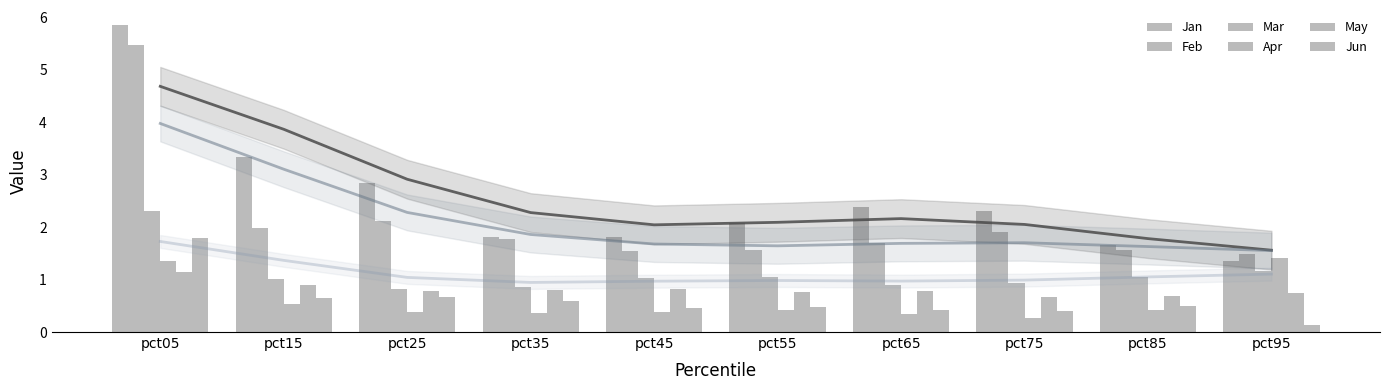

Is it true that Jun equals 0.2 at pct35?

False